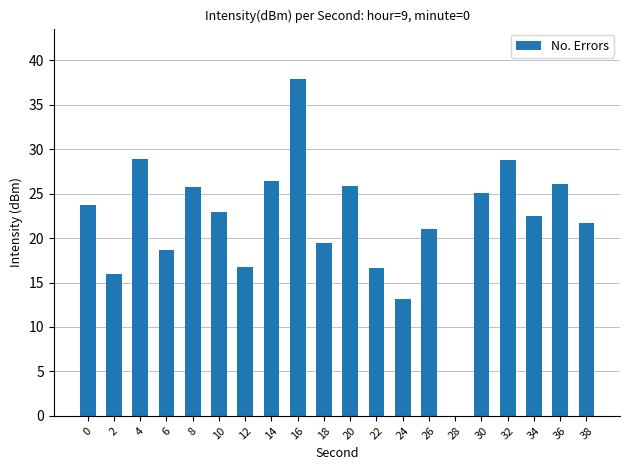

What is the ratio of the value at 22 to the value at 26?

0.8